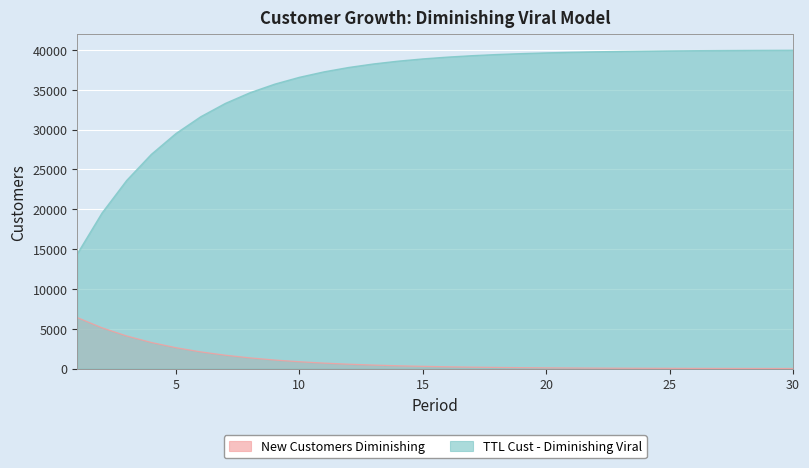

At which category is the sum across all series the highest?

30